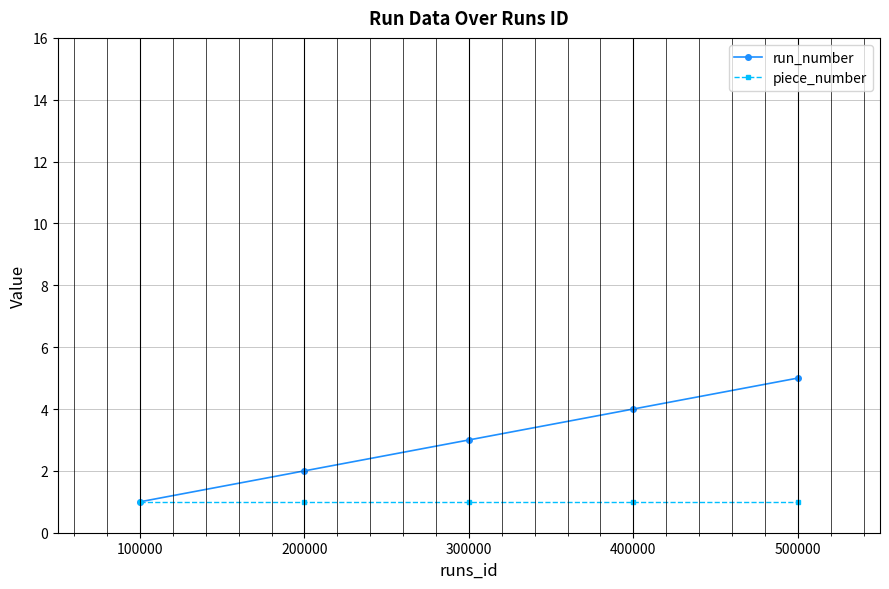

Which series changed the most between 100000 and 500000?

run_number